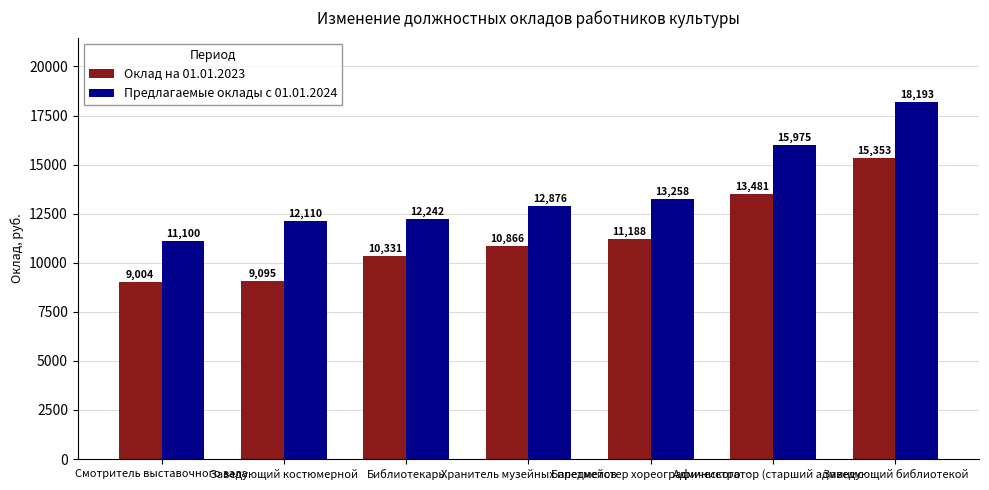

Which series has the widest spread of values?

Предлагаемые оклады с 01.01.2024